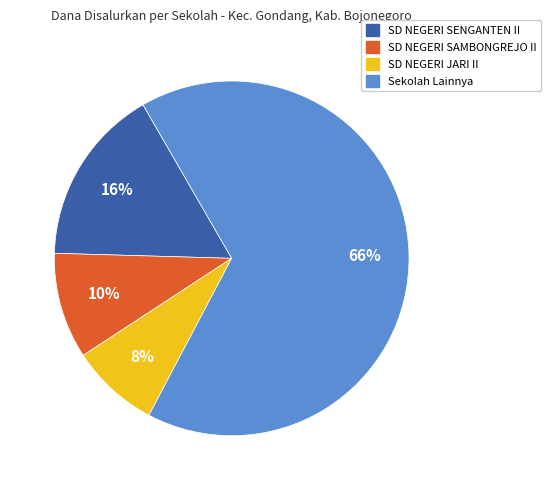

Is there a majority slice in this chart?

Yes